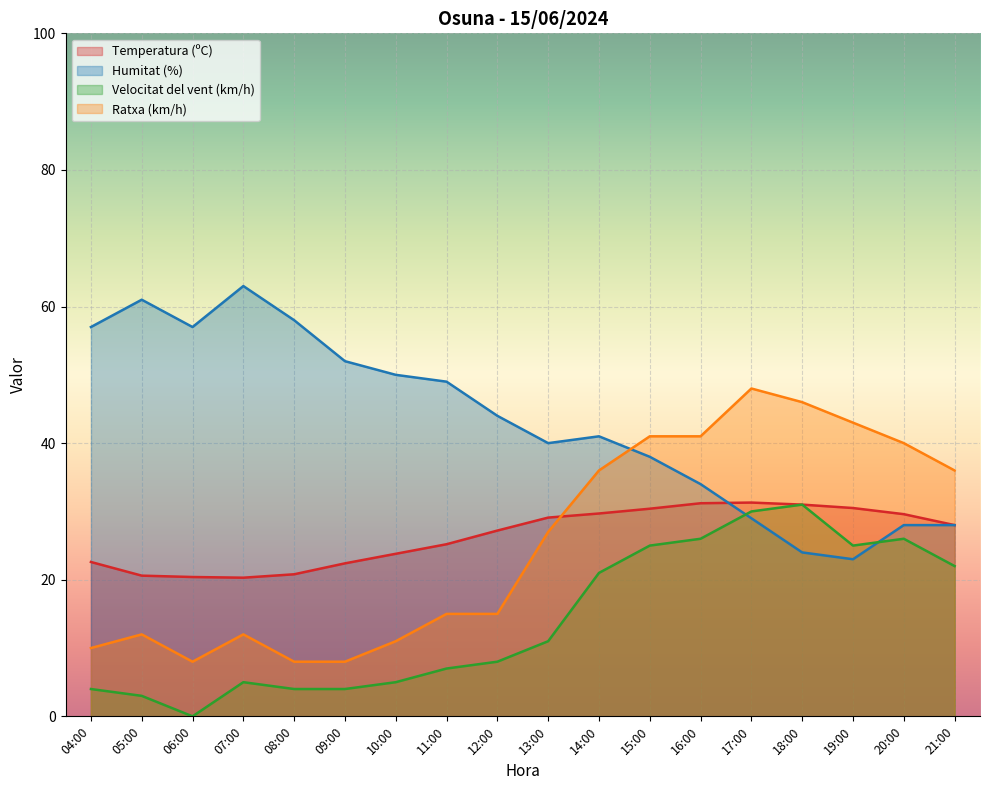

Which series has the largest total across all categories?

Humitat (%)